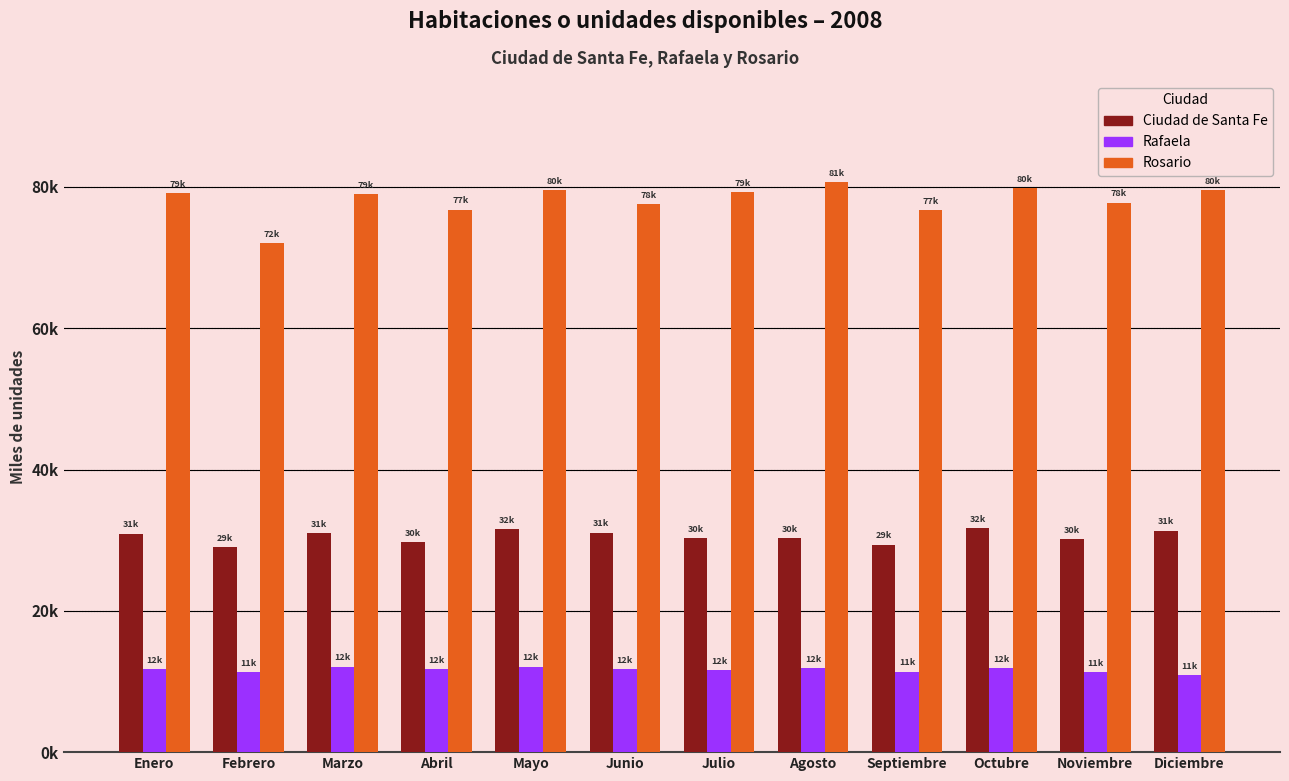

Are the bars horizontal?

No